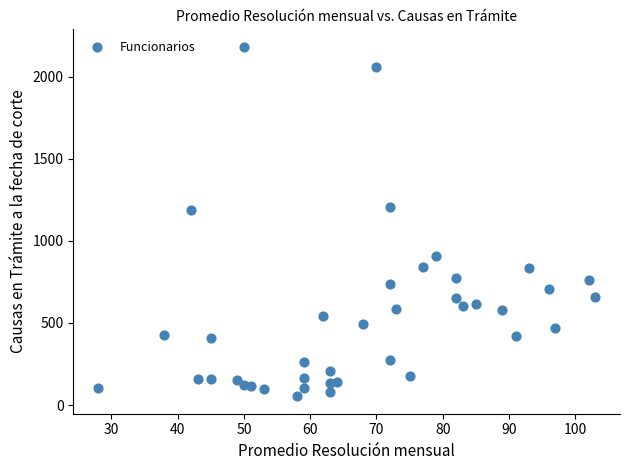

What is the range of X values (max minus min)?

75